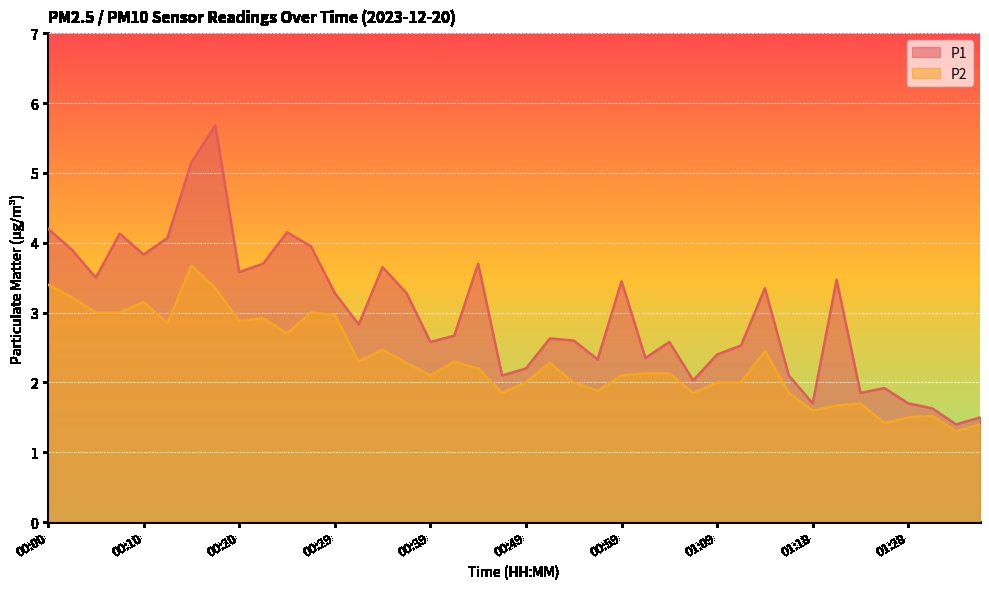

How many interior local peaks does the P2 series have?

10